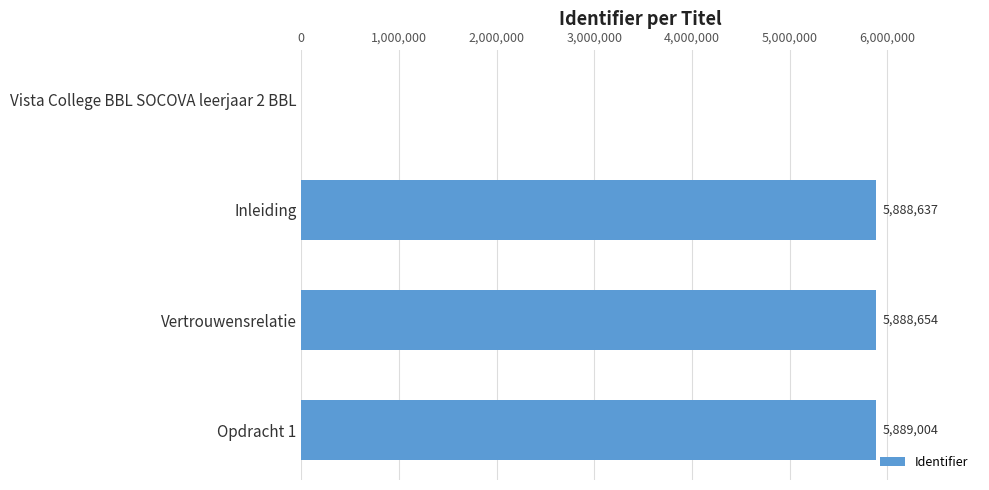

What is the sum of the values at Opdracht 1 and Vista College BBL SOCOVA leerjaar 2 BBL?

5889004